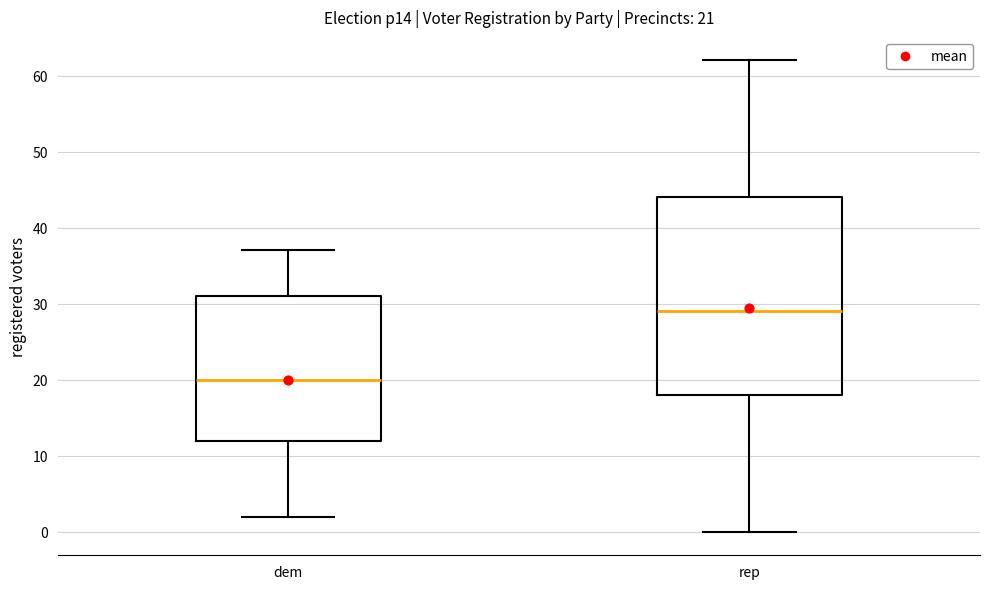

Which box's median line is the highest?

rep